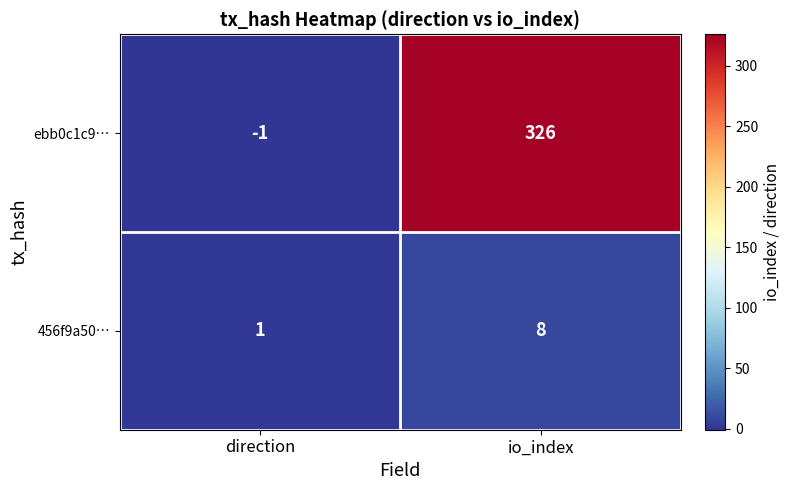

What is the total value across all series at io_index?

334